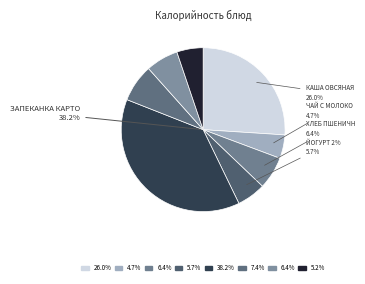

Approximately how many times larger is the value at Хлеб пшеничный (завтрак) compared to Каша овсяная с изюмом?

0.2